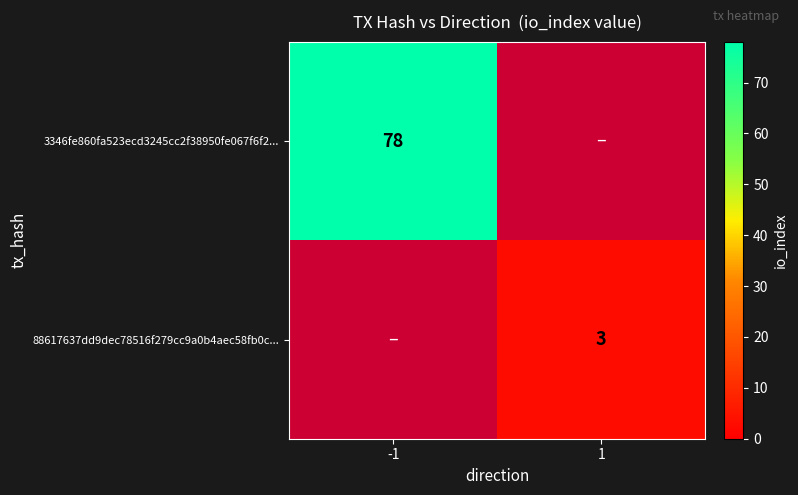

Is it true that 3346fe860fa523ecd3245cc2f38950fe067f6f2... equals 21 at -1?

False